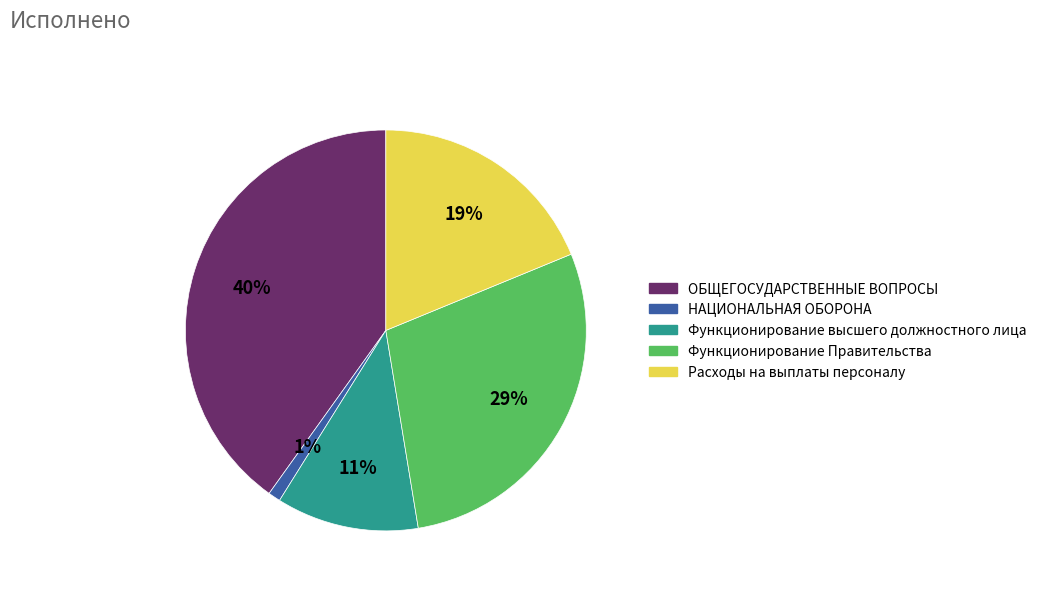

To the nearest percent, what is the difference between the НАЦИОНАЛЬНАЯ ОБОРОНА and Функционирование высшего должностного лица slice percentages?

10%